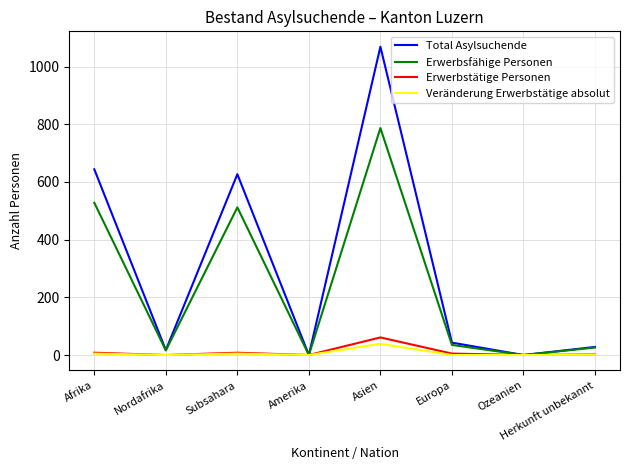

At which label does Erwerbstätige Personen reach its peak?

Asien